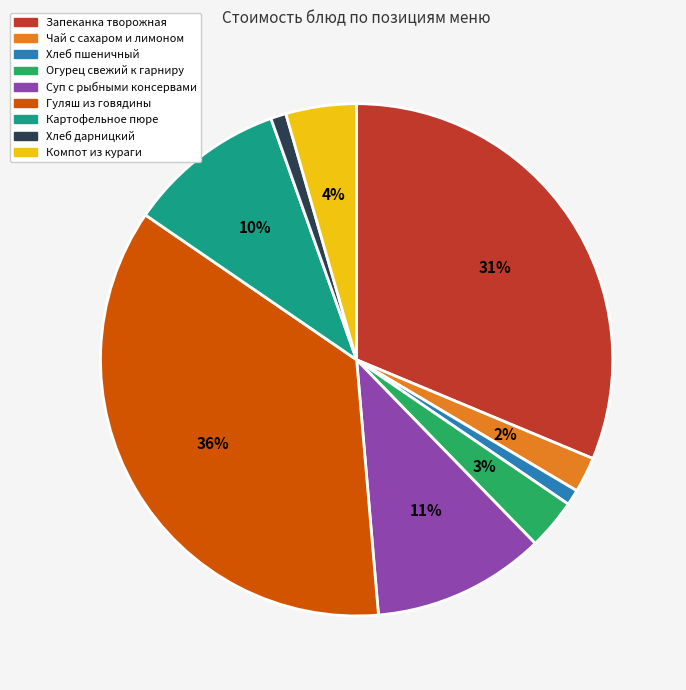

Is there a majority slice in this chart?

No